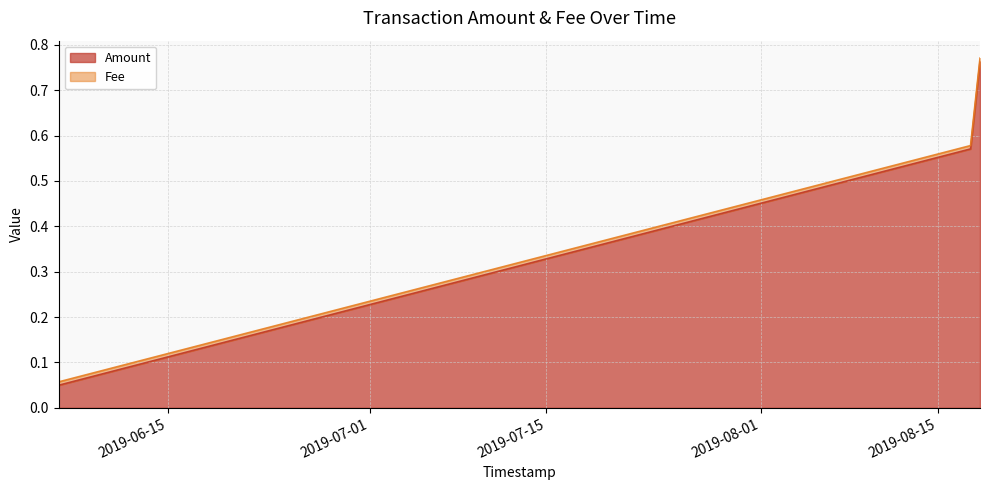

Rank the categories by value from lowest to highest.

2019-06-06 08:41:02, 2019-06-06 09:09:00, 2019-06-06 08:30:48, 2019-08-17 14:28:48, 2019-08-18 08:29:03